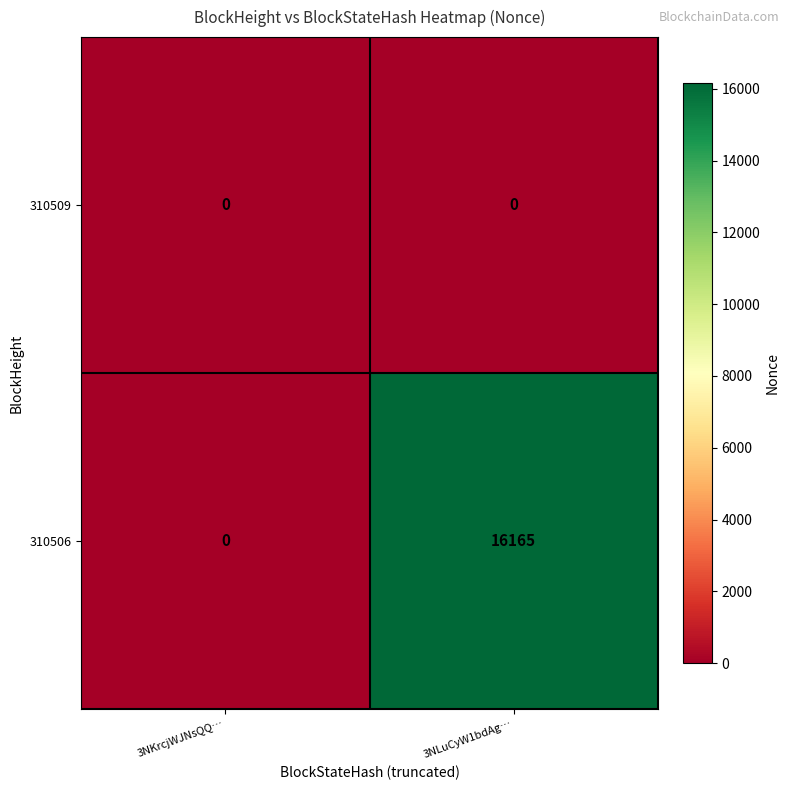

Between 3NKrcjWJNsQQ… and 3NLuCyW1bdAg…, which series saw the biggest shift?

310506